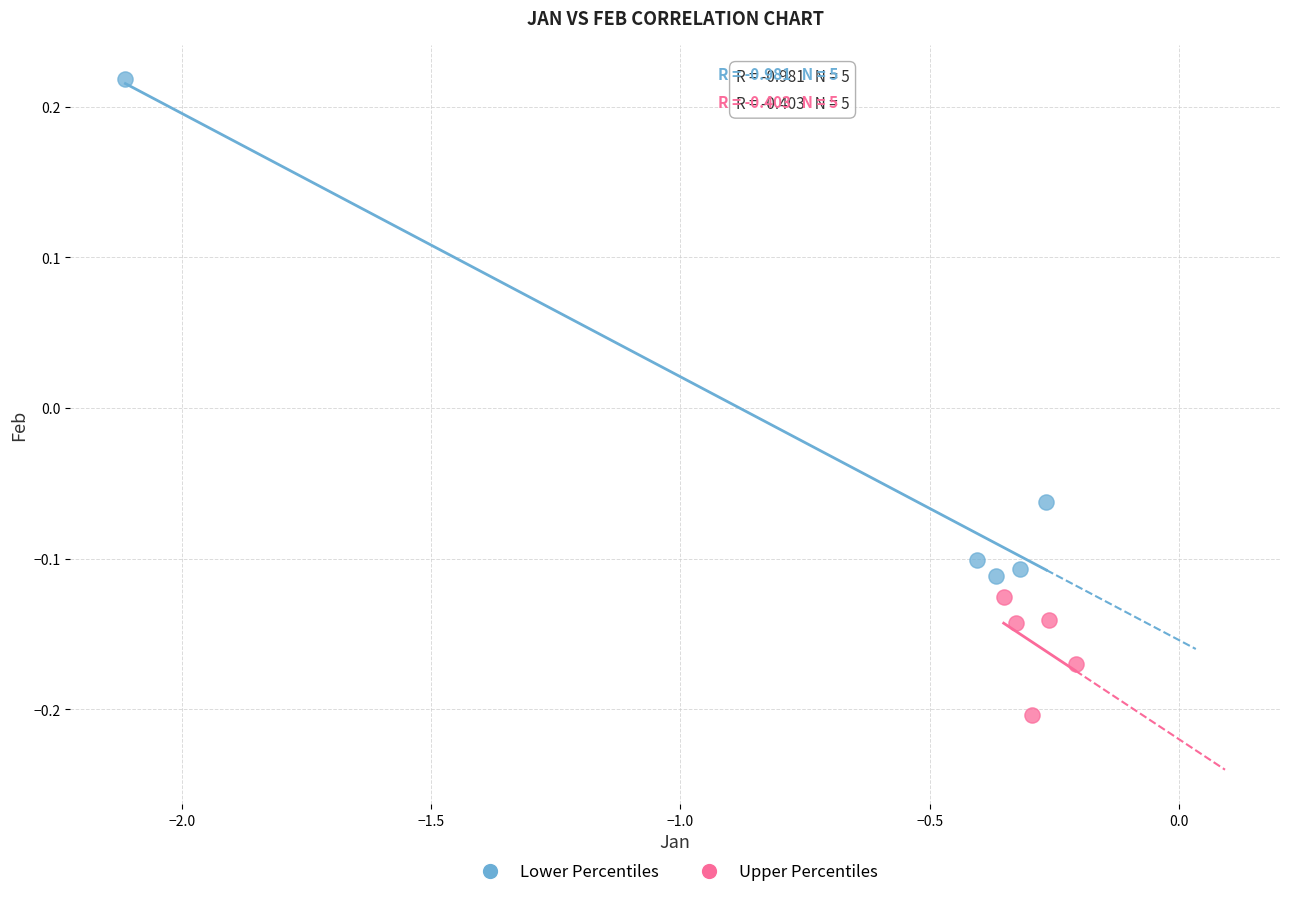

Which series has the widest spread of Y values?

Lower Percentiles